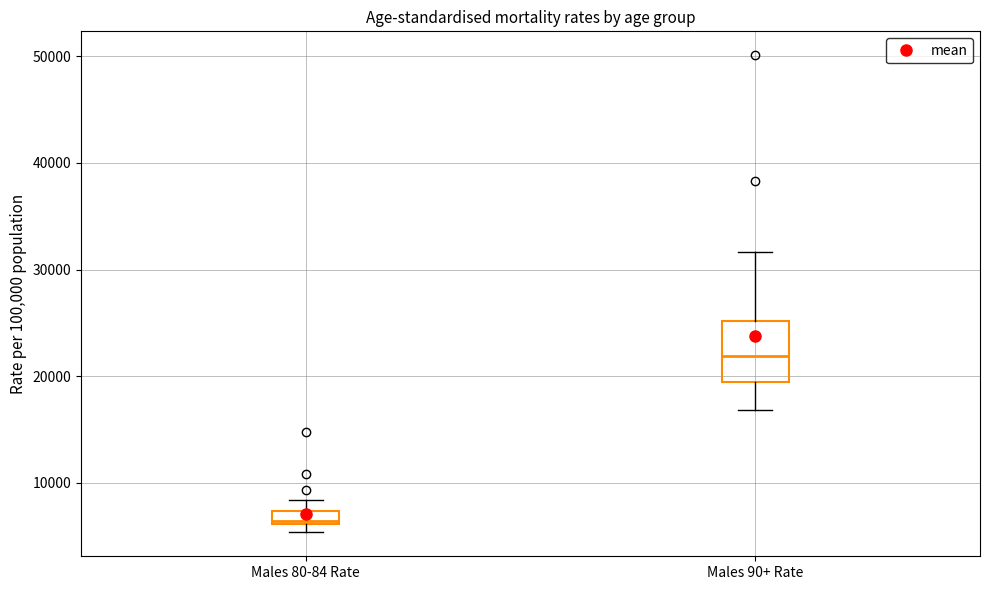

Which box's median line is the lowest?

Males 80-84 Rate